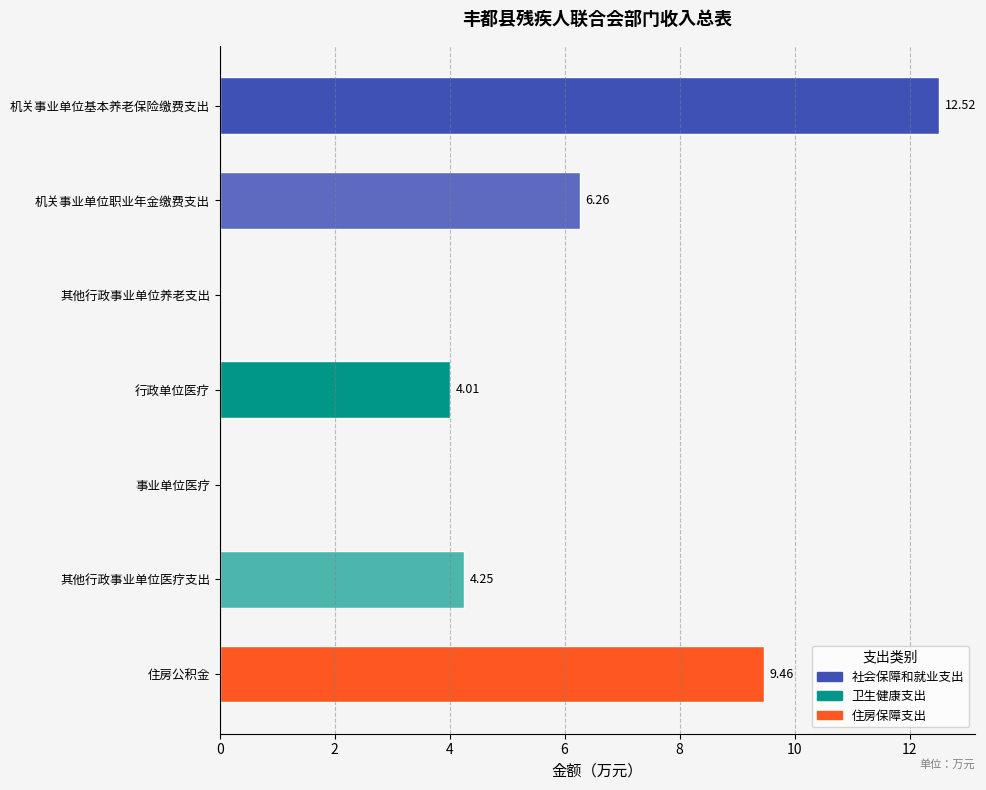

Which label corresponds to the largest value in the chart?

机关事业单位基本养老保险缴费支出